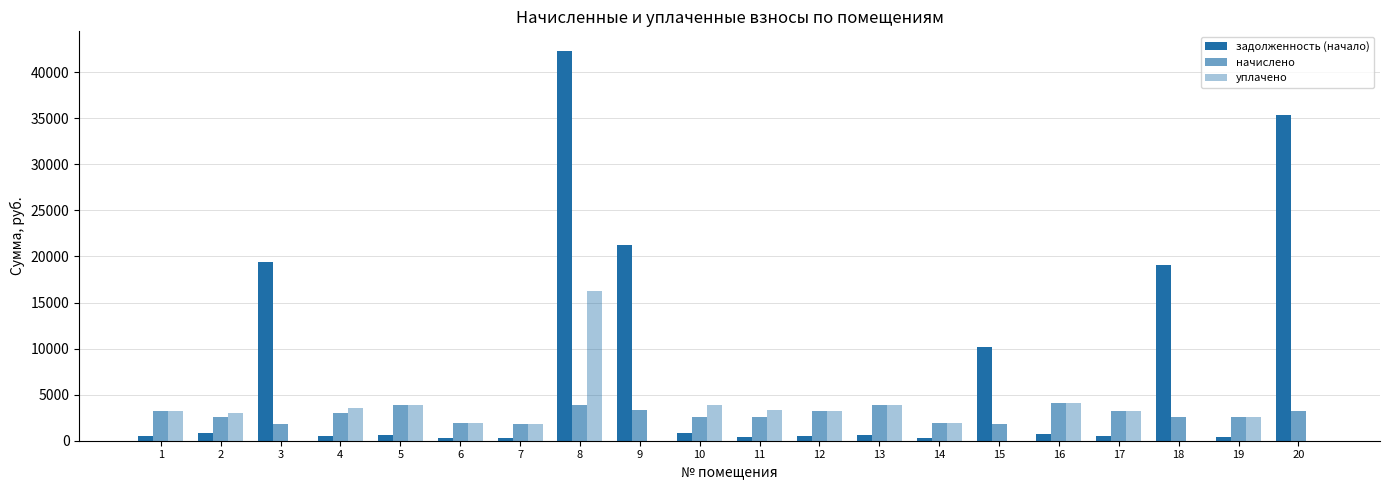

What is the difference between the maximum and minimum values in the начислено series?

2285.4